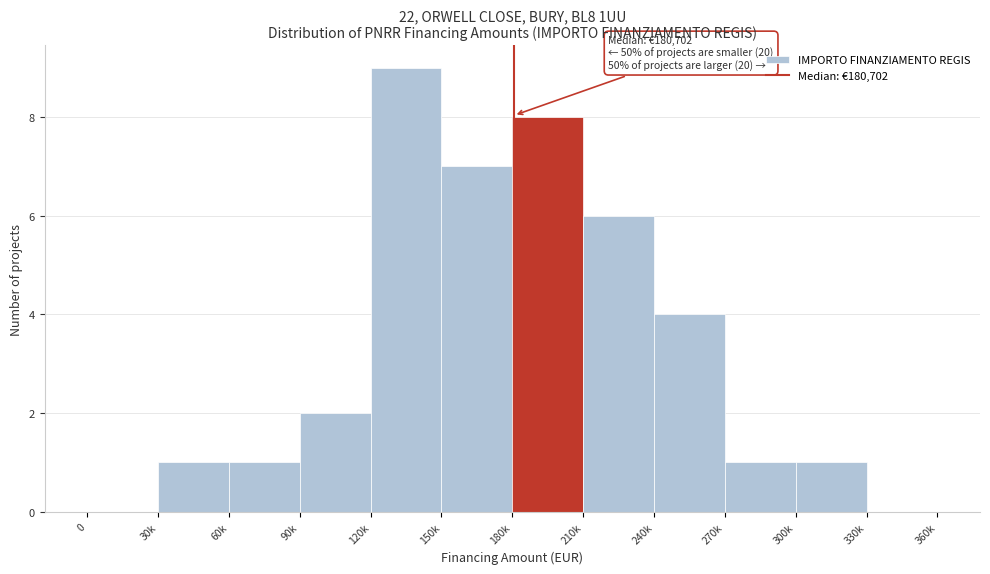

Reading left to right, what are all the values shown in this chart?

0=0	30k=1	60k=1	90k=2	120k=9	150k=7	180k=8	210k=6	240k=4	270k=1	300k=1	330k=0